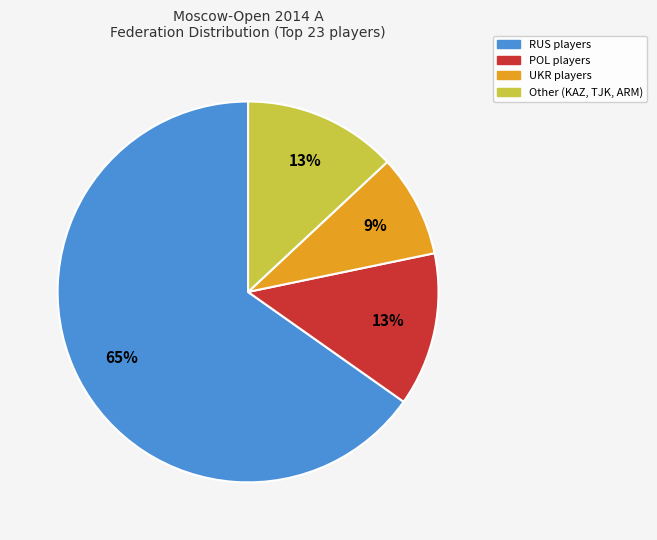

Is there a majority slice in this chart?

Yes